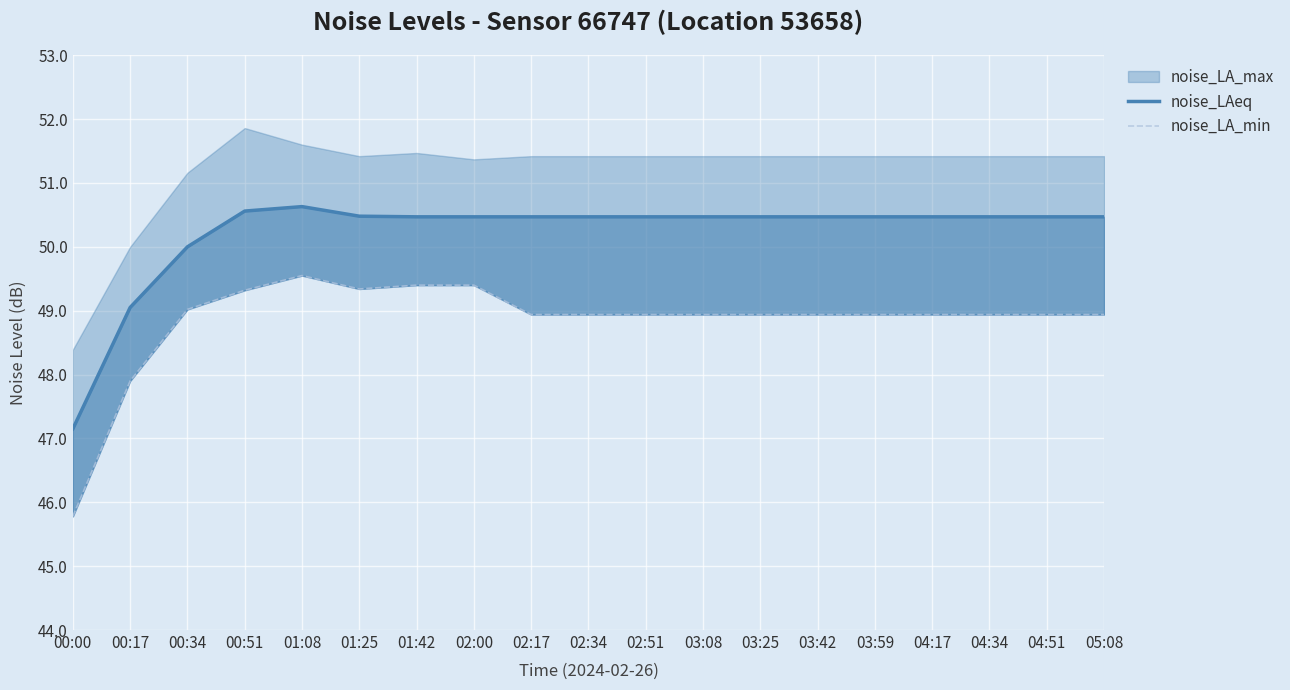

At which label does noise_LAeq reach its peak?

01:08